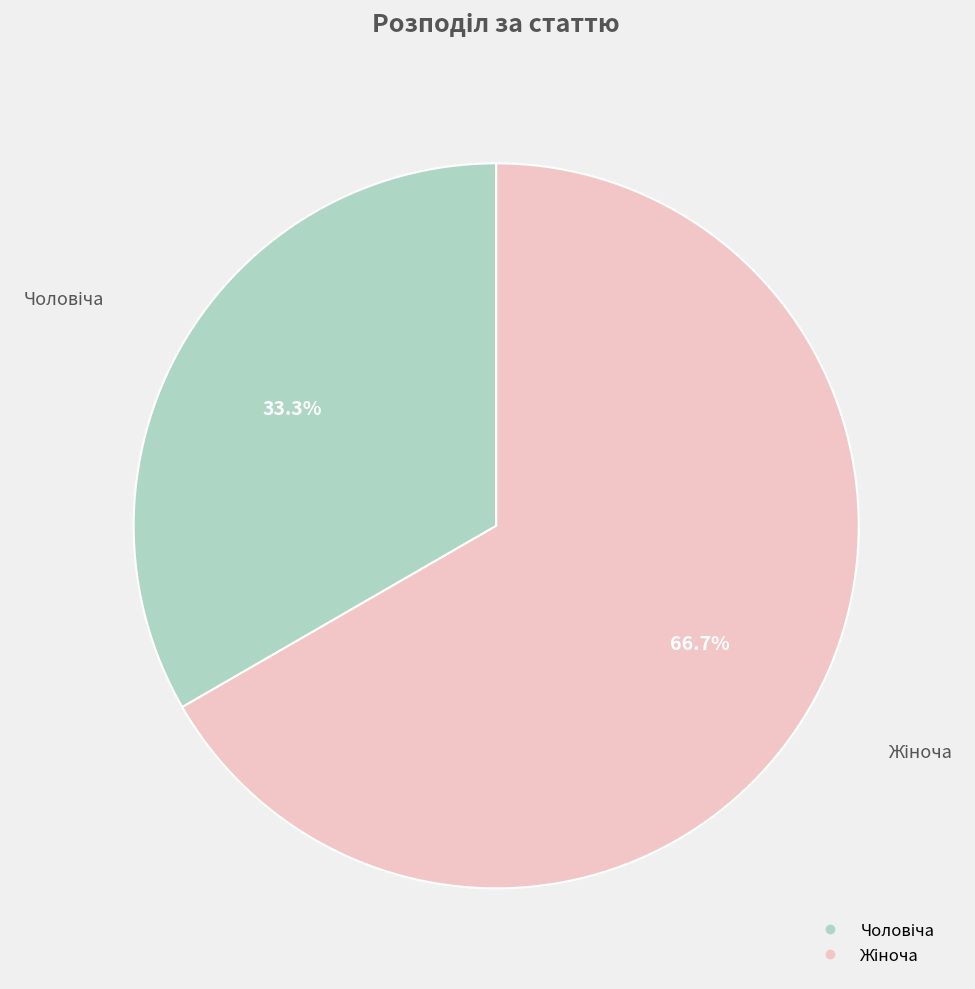

Is there any slice that represents more than half of the pie?

Yes